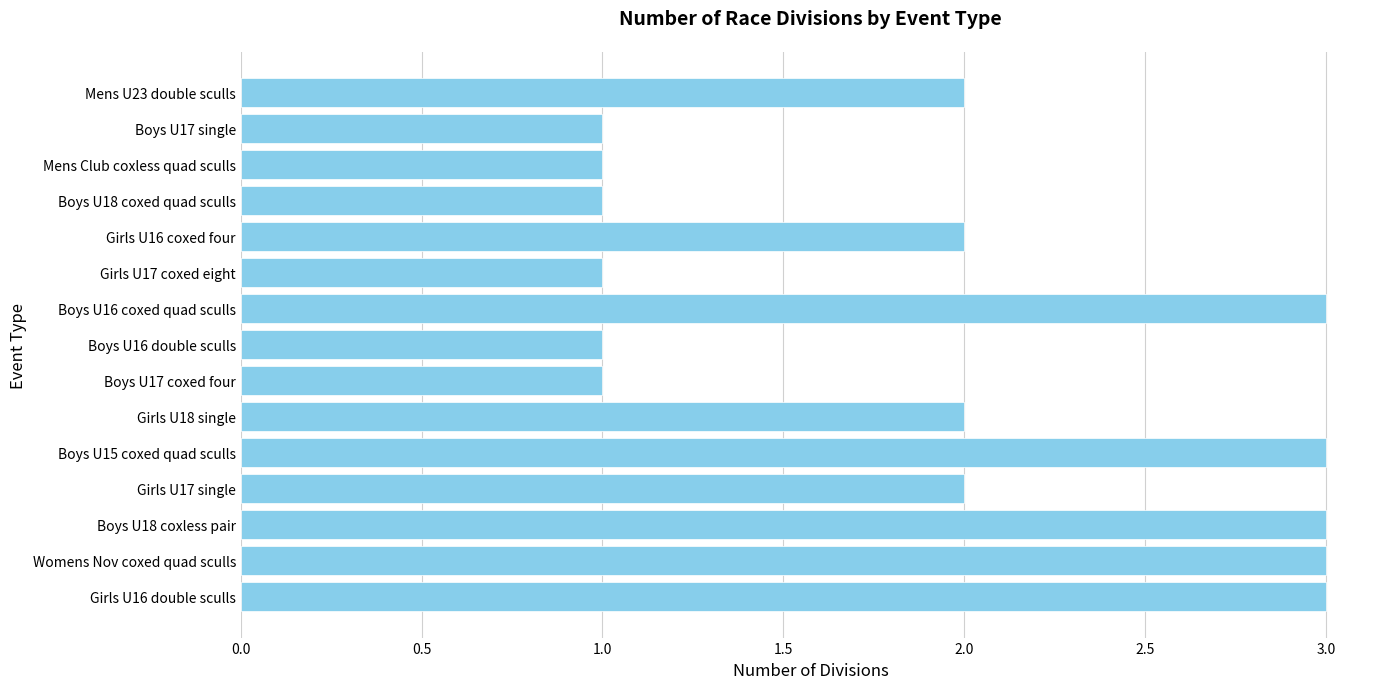

What is the sum of the values at Womens Nov coxed quad sculls and Mens U23 double sculls?

5